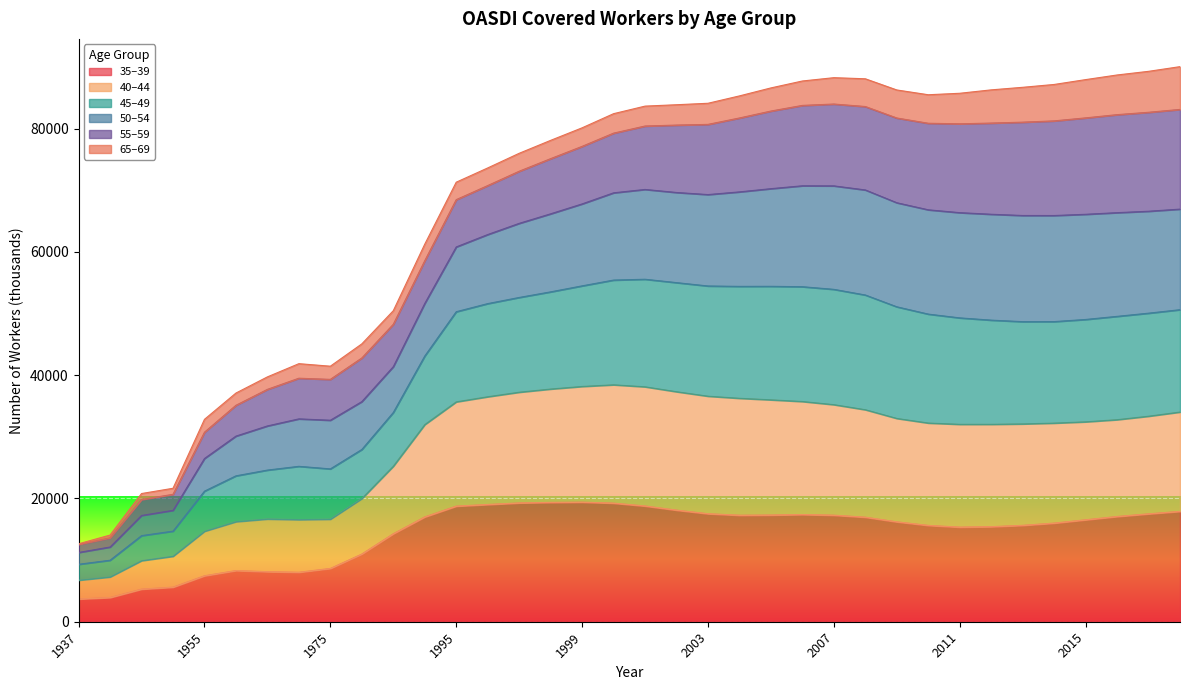

In 40–44, how many points are higher than both neighbors (excluding endpoints)?

3